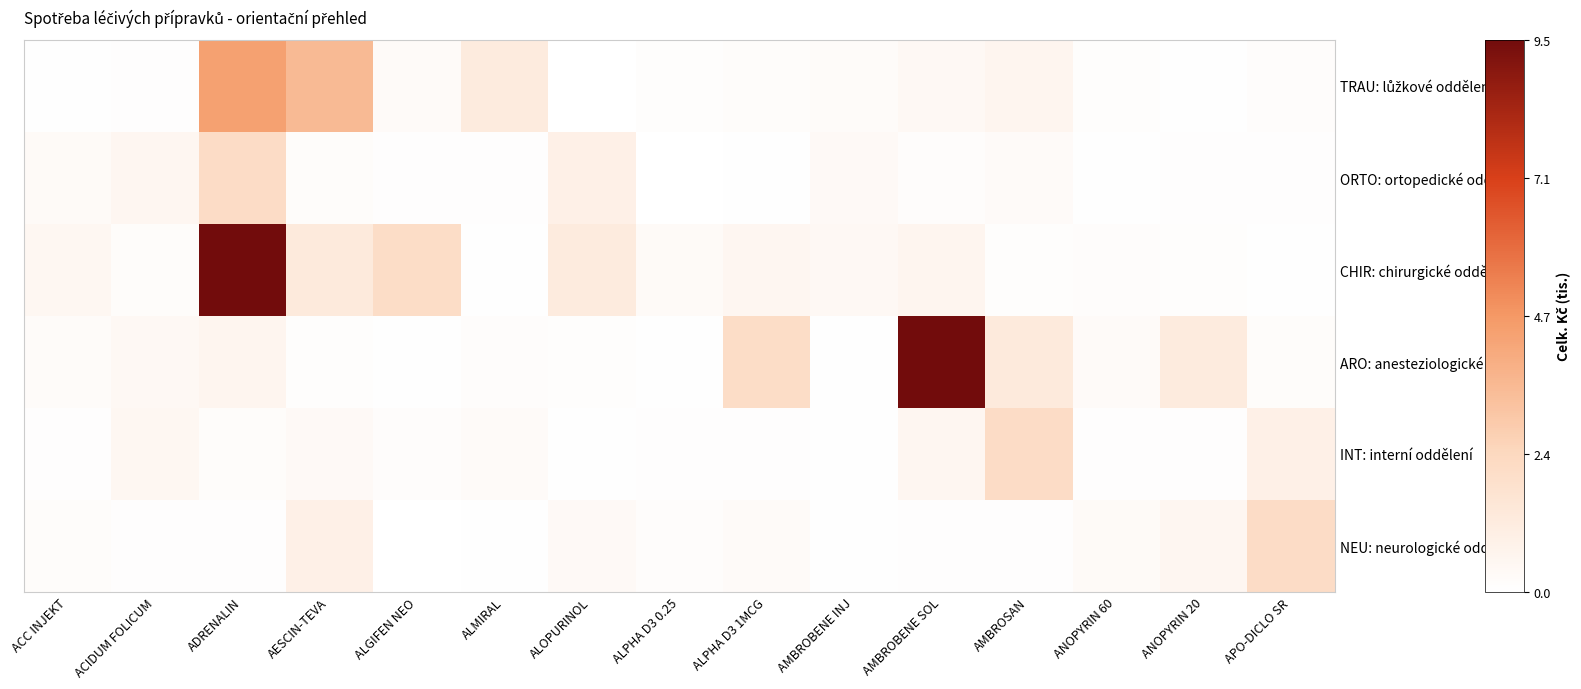

At how many categories does at least one series exceed 7161?

2